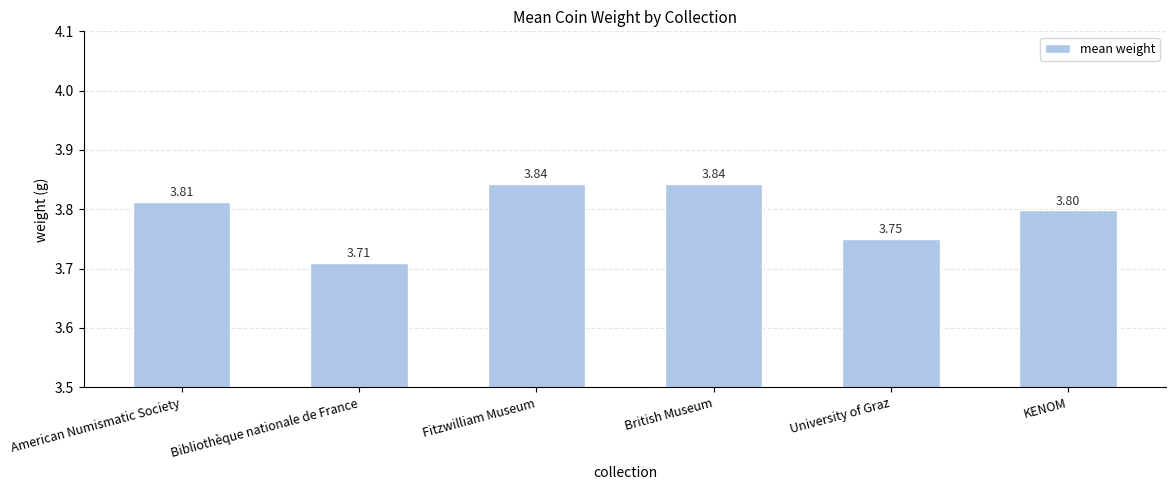

The chart shows a value of 3.8 at KENOM. True or false?

True